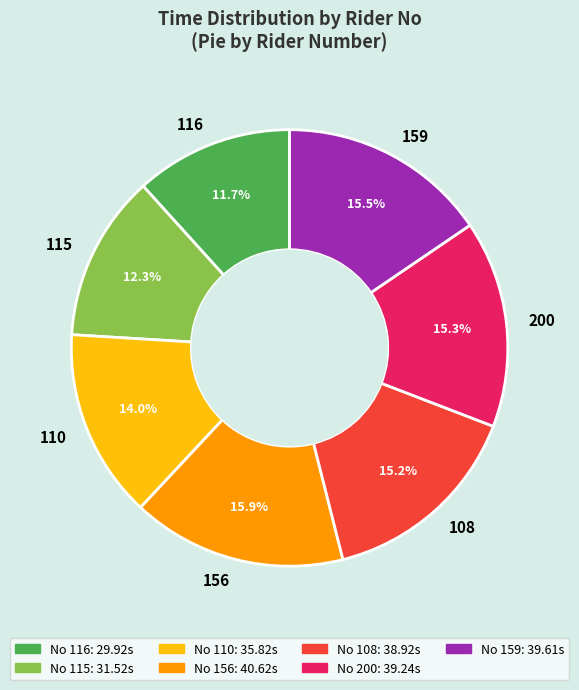

Count the number of slices in the pie.

7